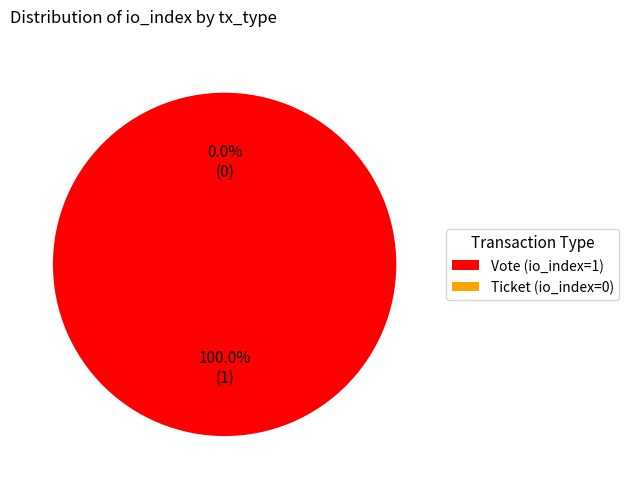

Count the number of slices in the pie.

2